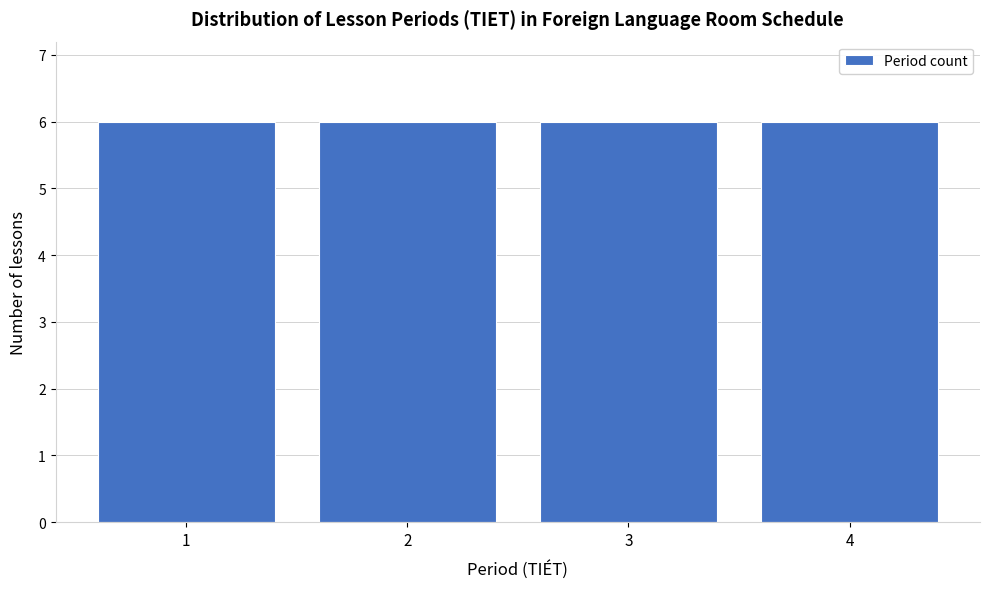

Reading left to right, list every bar in this chart as the range it spans on the x-axis followed by its height. The values are not printed on the chart, so give them approximately, as read against the axis.

0.5 to 1.5: 6
1.5 to 2.5: 6
2.5 to 3.5: 6
3.5 to 4.5: 6